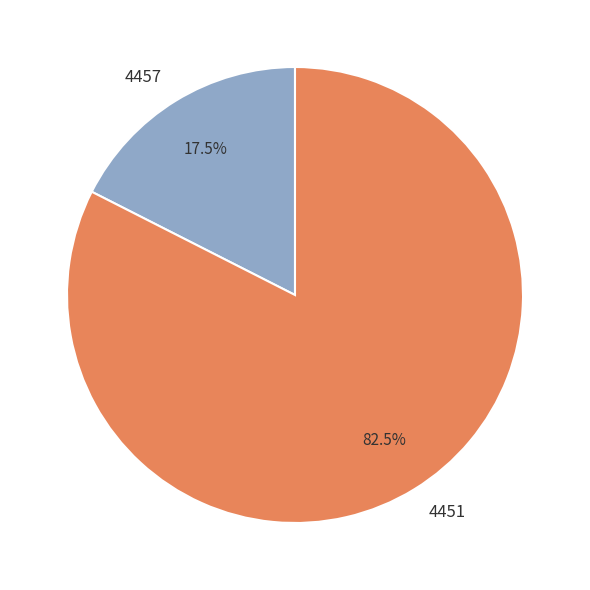

Is there any slice that represents more than half of the pie?

Yes